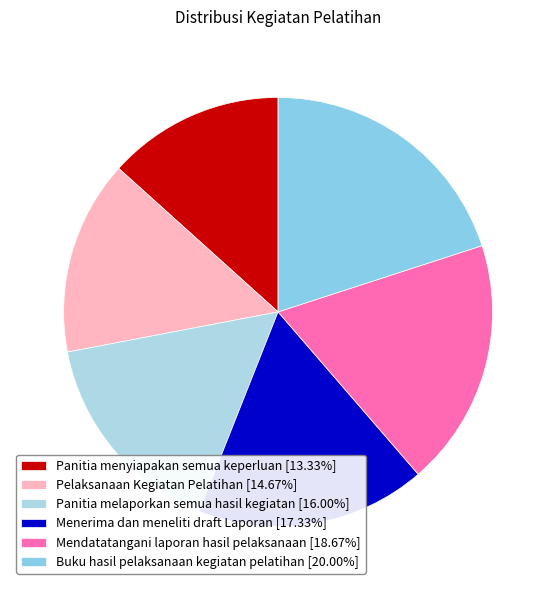

To the nearest percent, what is the difference between the largest and smallest slice percentages?

7%